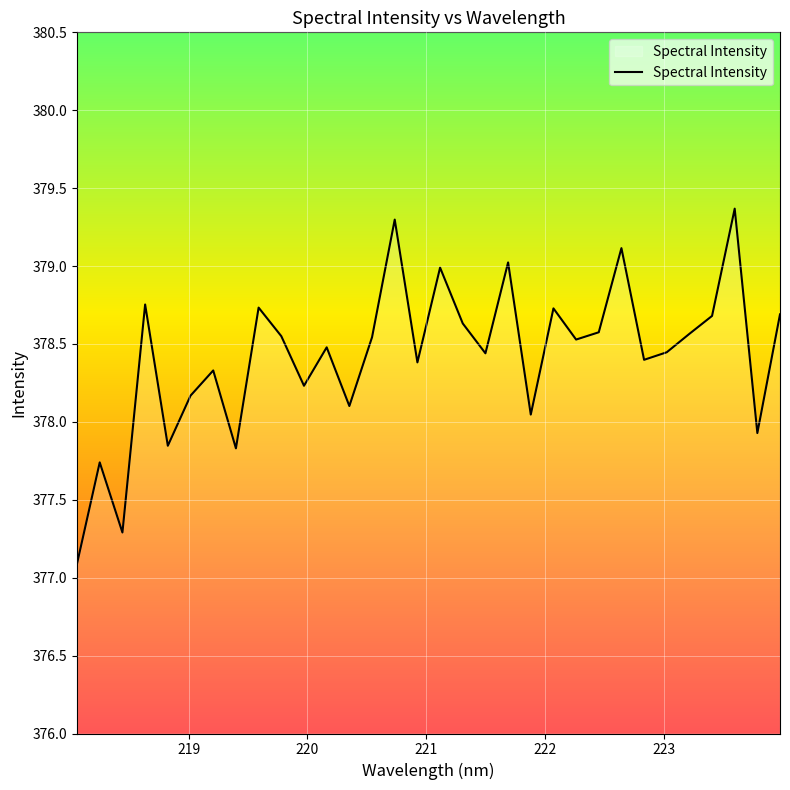

What is the maximum value shown in the chart?

379.4